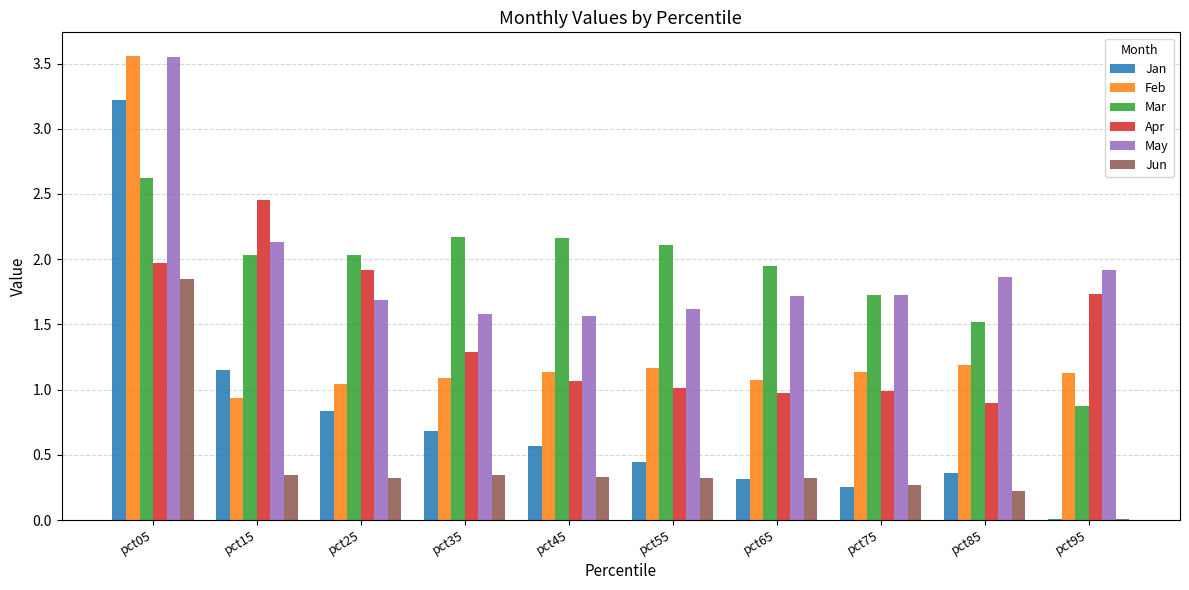

Which series has the widest spread of values?

Jan